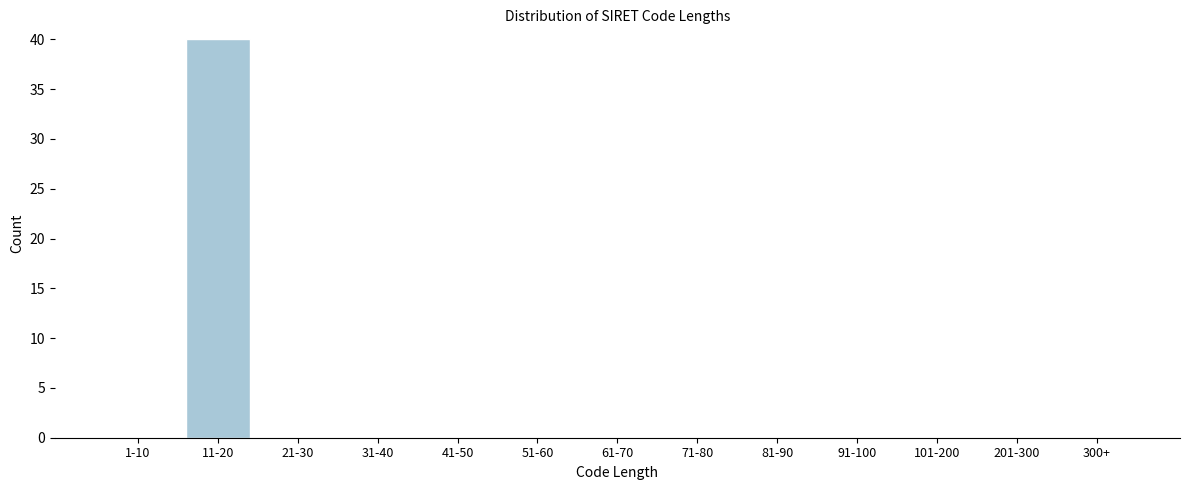

Reading left to right, list all the values displayed in this chart.

1-10=0	11-20=40	21-30=0	31-40=0	41-50=0	51-60=0	61-70=0	71-80=0	81-90=0	91-100=0	101-200=0	201-300=0	300+=0